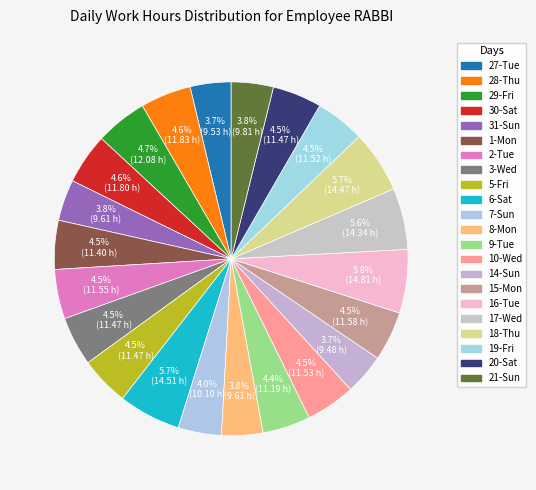

To the nearest percent, what portion does 7-Sun represent?

4%